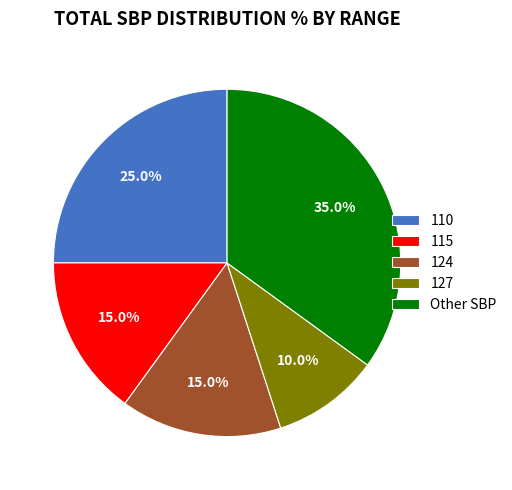

What is the ratio of the value at 110 to the value at 115?

1.7